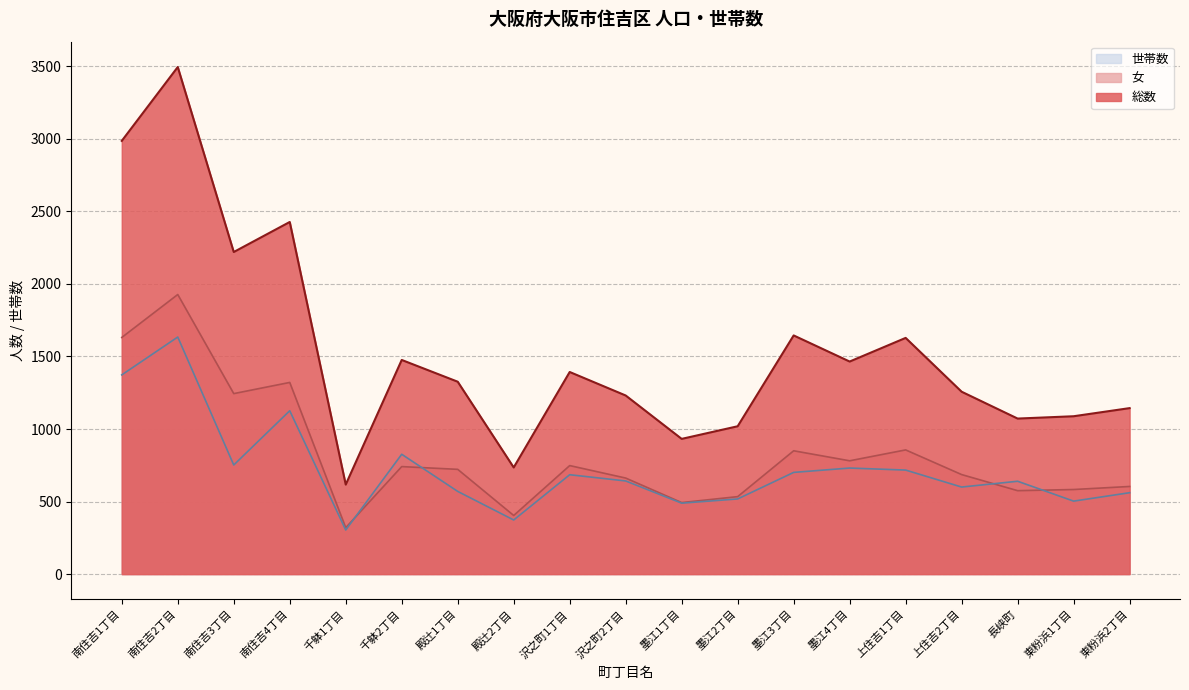

True or false: 女 has a value of 890 at 沢之町2丁目.

False